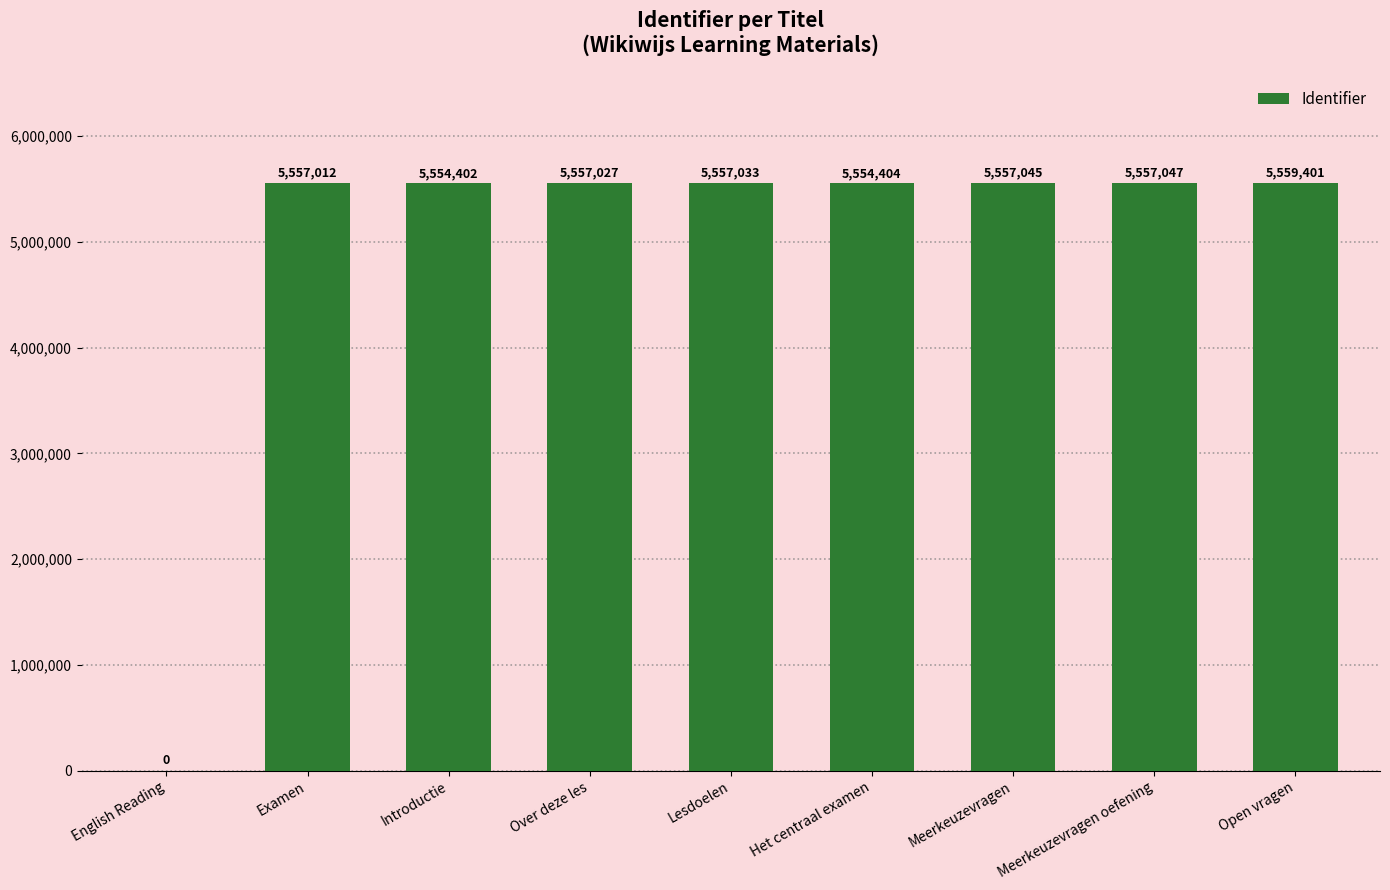

Reading left to right, extract all data points from this chart.

0	5557012	5554402	5557027	5557033	5554404	5557045	5557047	5559401